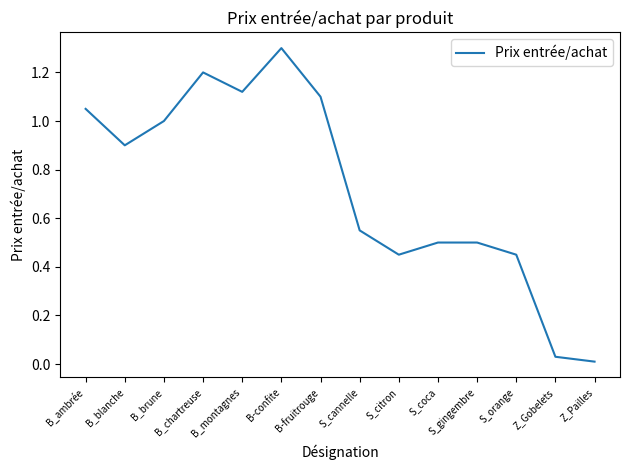

Where is the data nearest to the value 0?

Z_Pailles